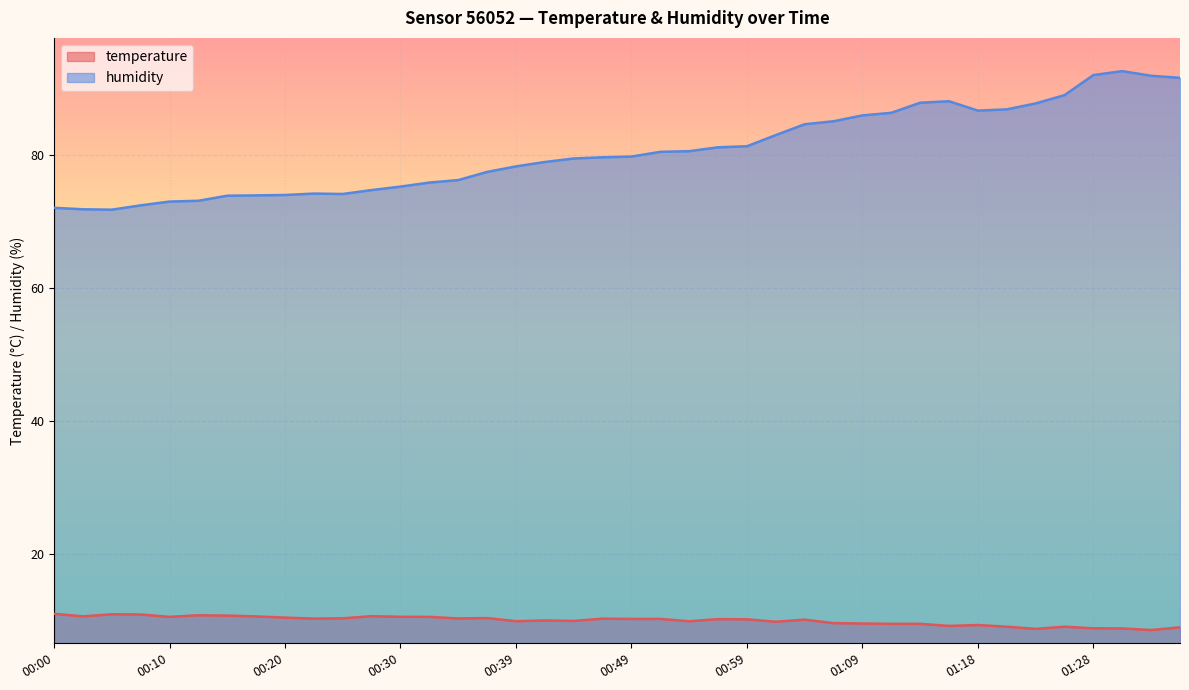

At 00:05, list the series in order from largest to smallest.

humidity, temperature